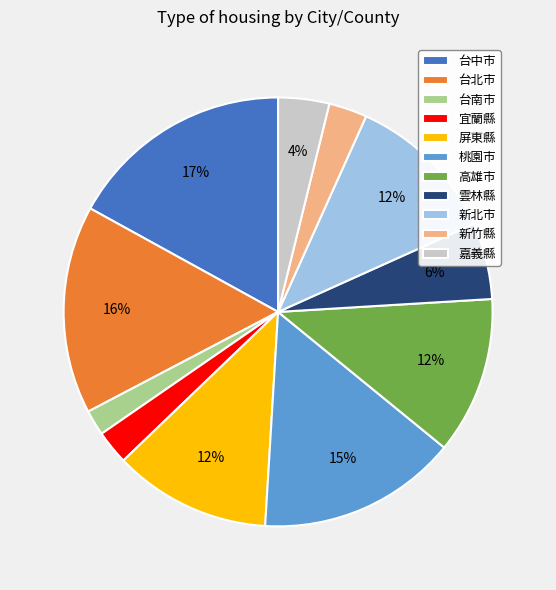

Between 嘉義縣 and 屏東縣, which is larger?

屏東縣